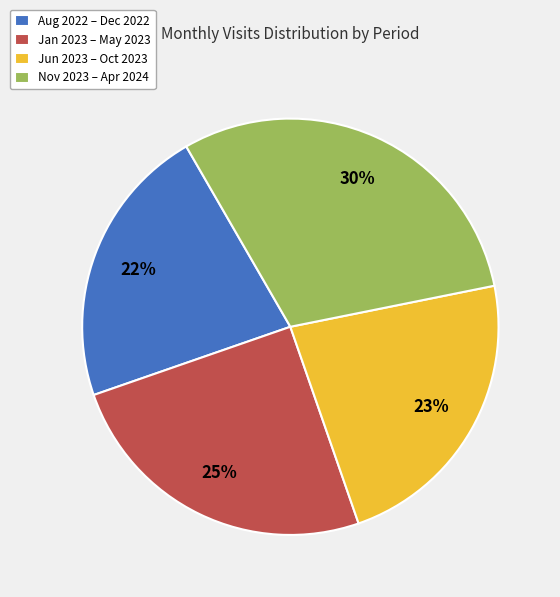

To the nearest percent, what is the average slice percentage?

25%